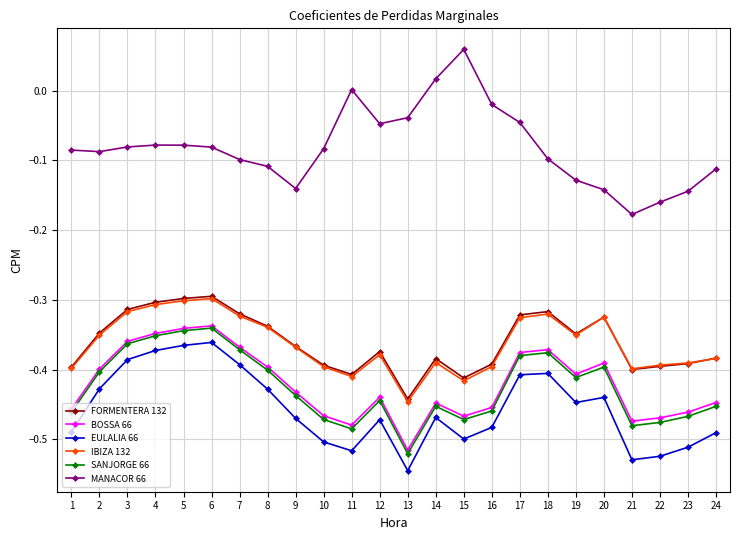

The value of EULALIA 66 at 9 is -0.5. True or false?

True